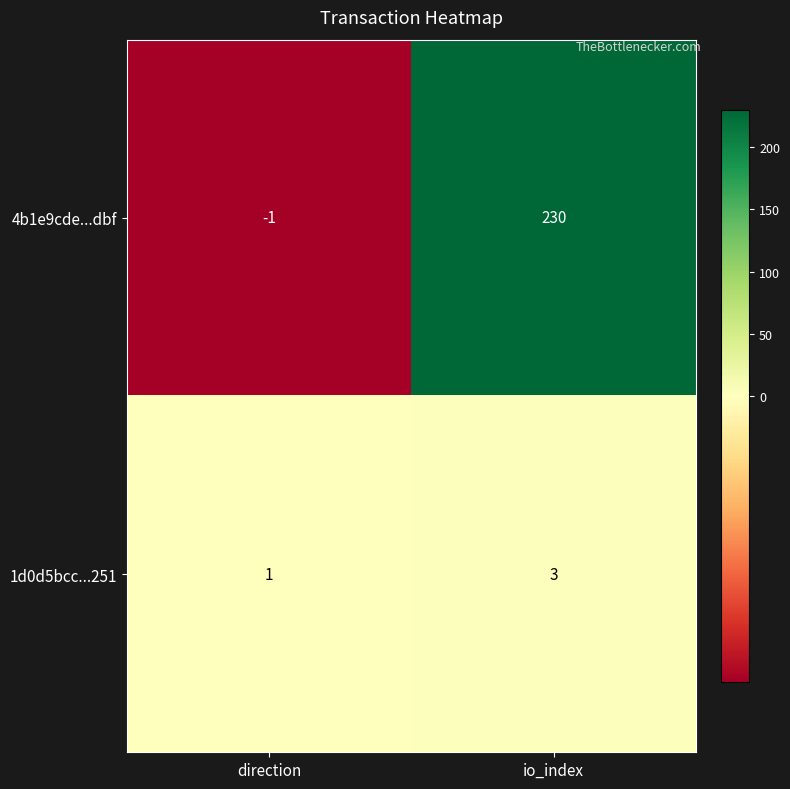

What is the sum of all 4b1e9cde...dbf values?

229